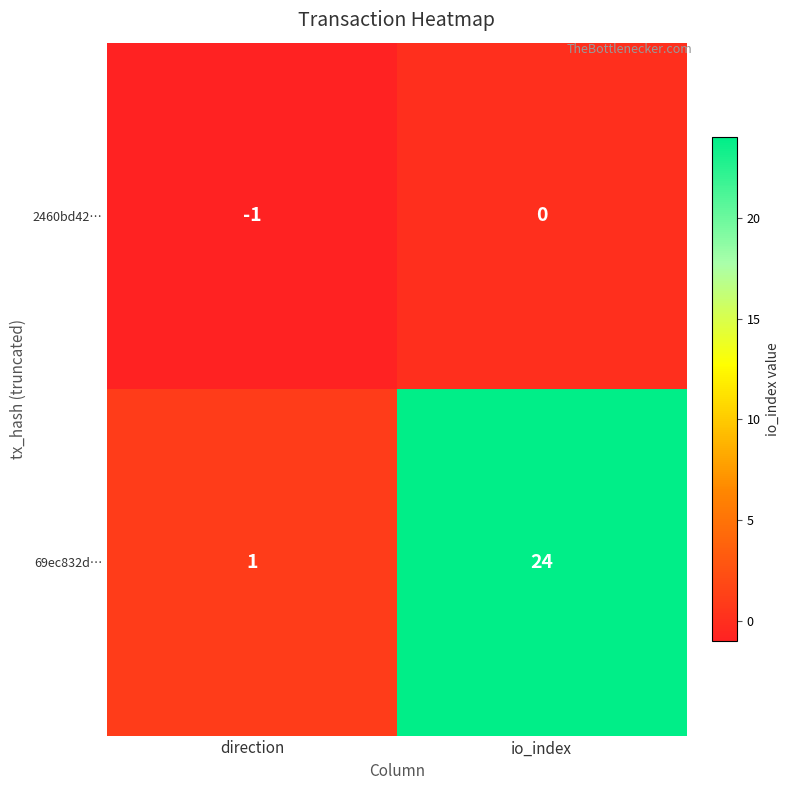

Which series changed the most between direction and io_index?

69ec832d…